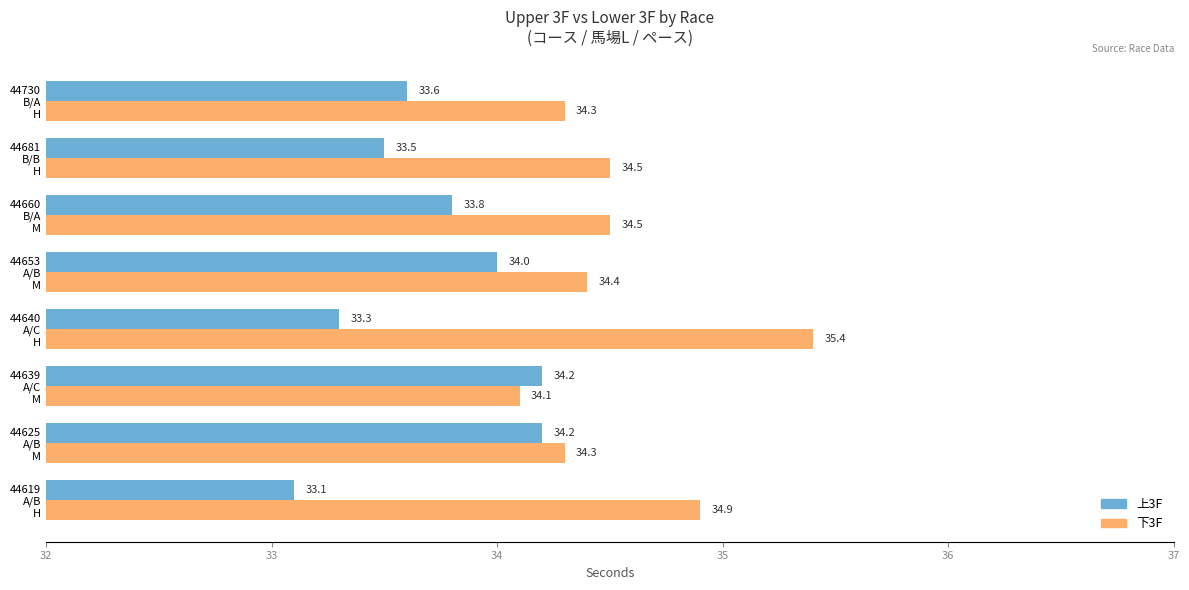

How many categories are shown in the chart?

8